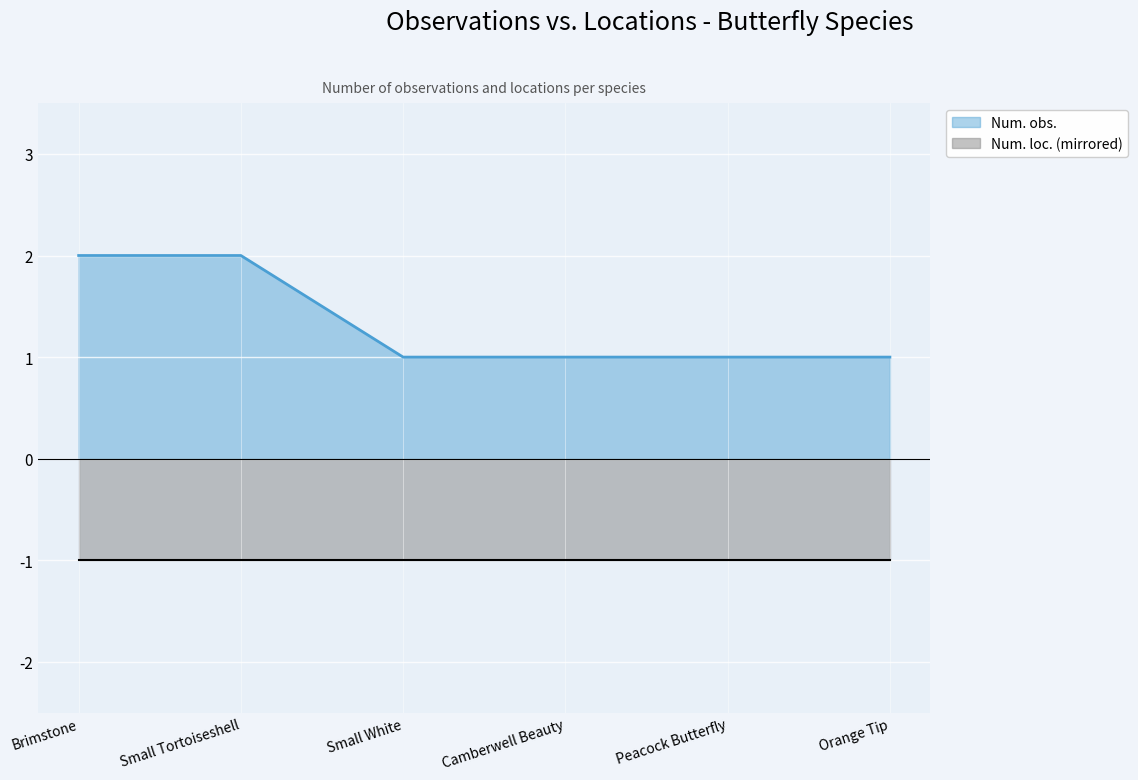

What is the total value across all series at Small Tortoiseshell?

3